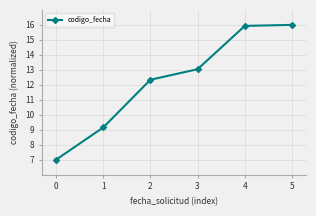

How many lines are shown in the chart?

1